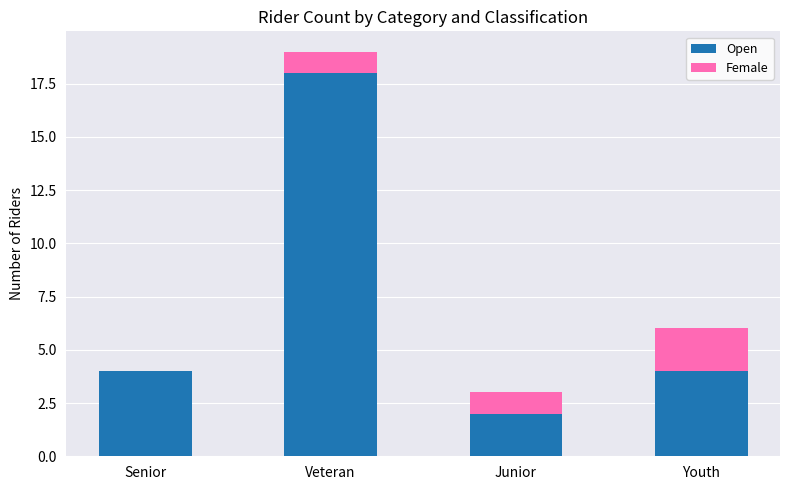

At which label does Open reach its peak?

Veteran